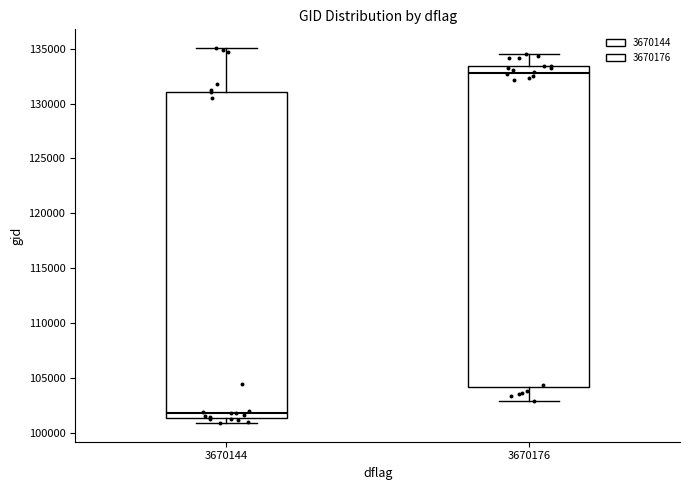

Reading left to right, read every box against the y-axis: the position of its median line, the range the box covers, and the ends of its whiskers. The values are not printed on the chart, so give them approximately, as read against the axis.

3670144: median 102000, box 101500 to 131000, whiskers 101000 to 135000
3670176: median 133000, box 104000 to 133500, whiskers 103000 to 134500